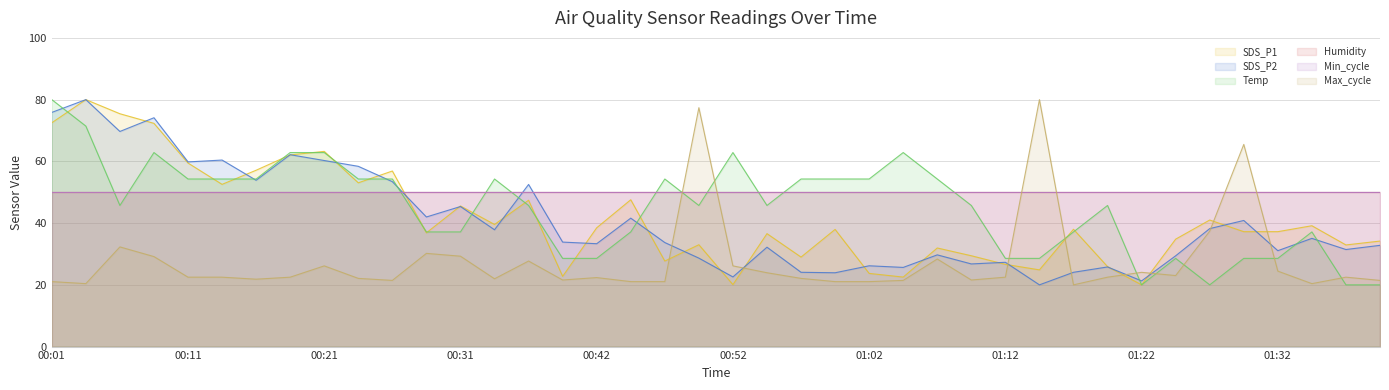

Does the chart have visible grid lines?

Yes